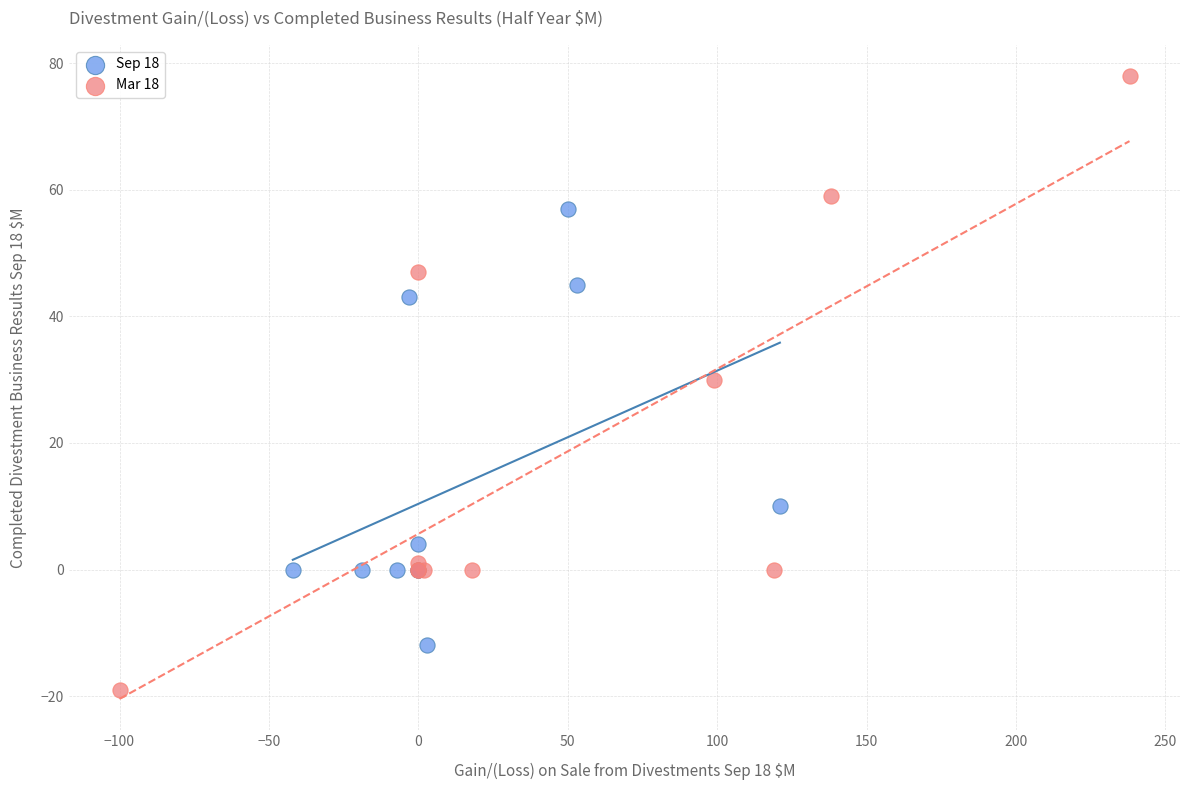

What are all the series names shown in the legend?

Sep 18, Mar 18